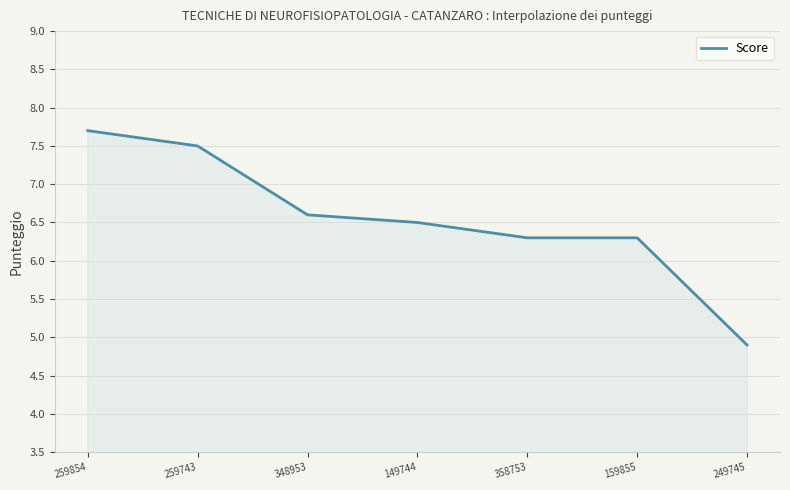

Reading left to right, extract all data points from this chart.

7.7	7.5	6.6	6.5	6.3	6.3	4.9